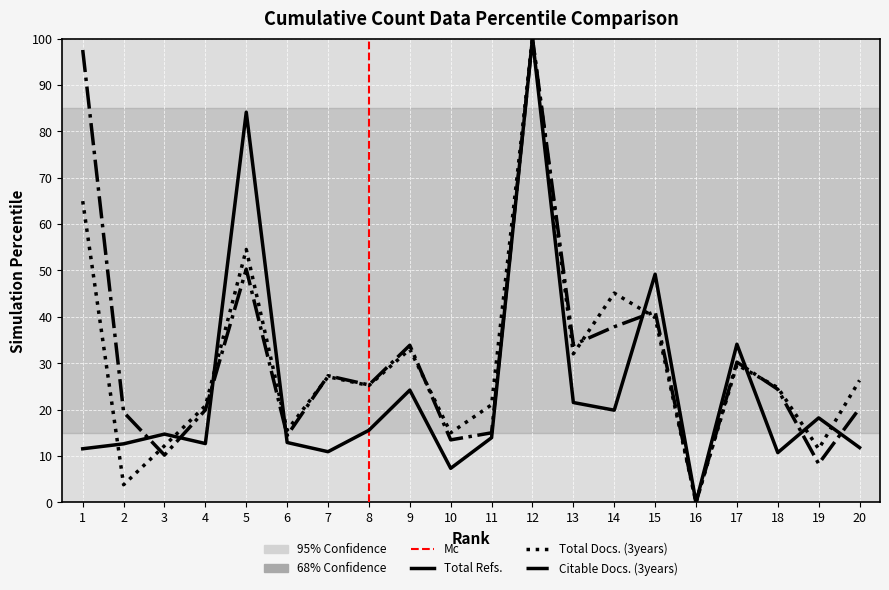

Is it true that Citable Docs. (3years) equals 18.9 at 9?

False